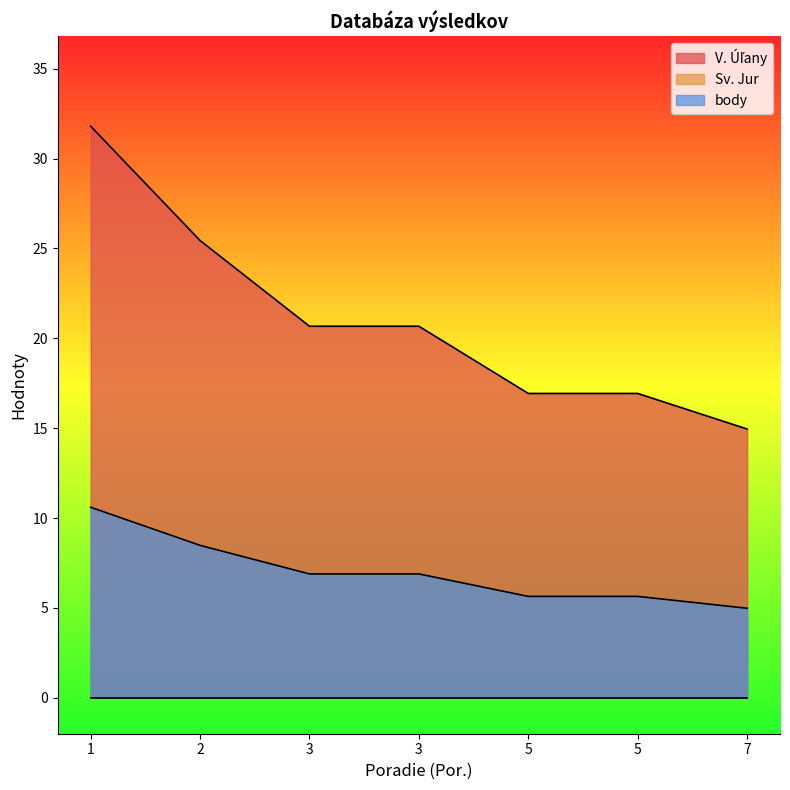

Which category has the lowest value in the V. Úľany series?

7